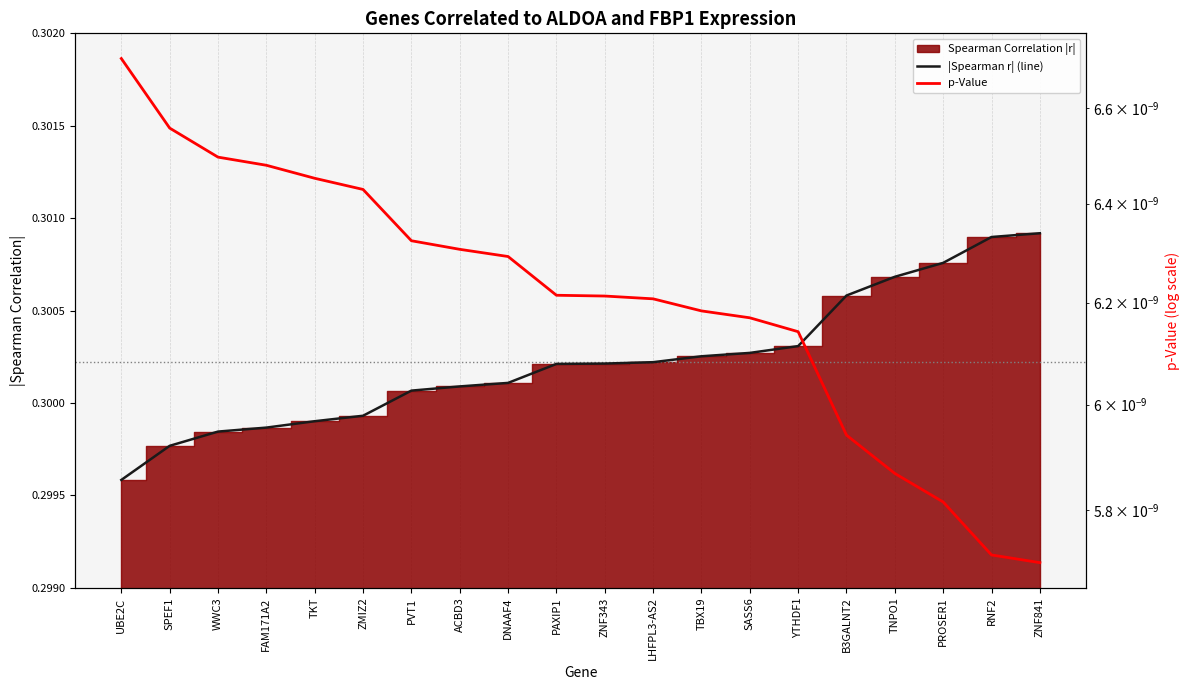

Rank the categories by p-Value value from highest to lowest.

UBE2C, SPEF1, WWC3, FAM171A2, TKT, ZMIZ2, PVT1, ACBD3, DNAAF4, PAXIP1, ZNF343, LHFPL3-AS2, TBX19, SASS6, YTHDF1, B3GALNT2, TNPO1, PROSER1, RNF2, ZNF841